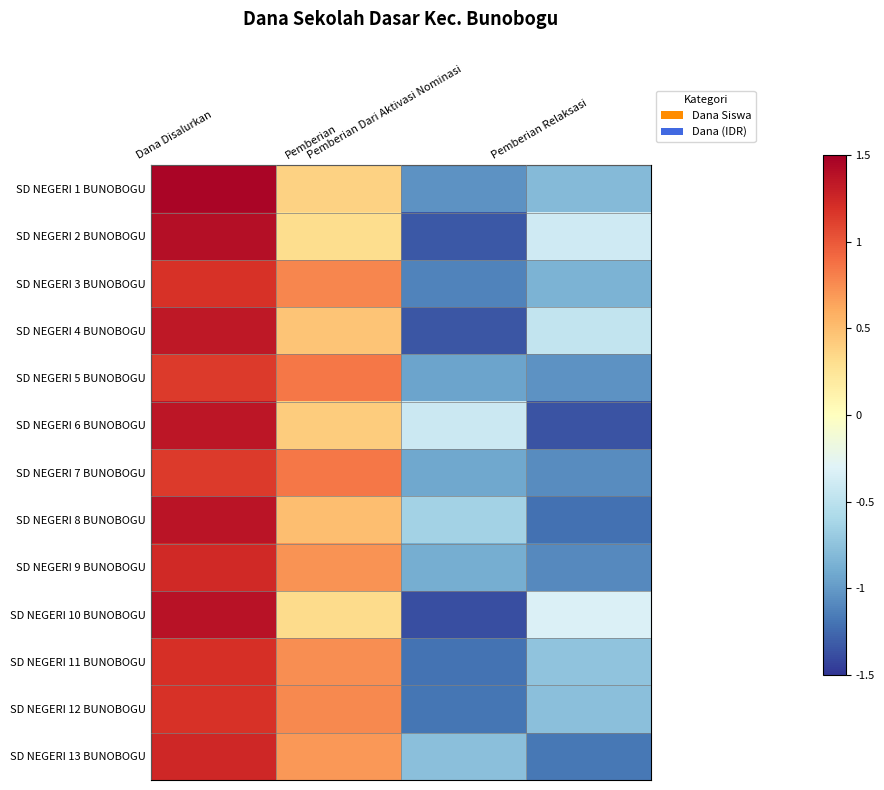

Between Dana Disalurkan and Pemberian, which is larger?

Dana Disalurkan